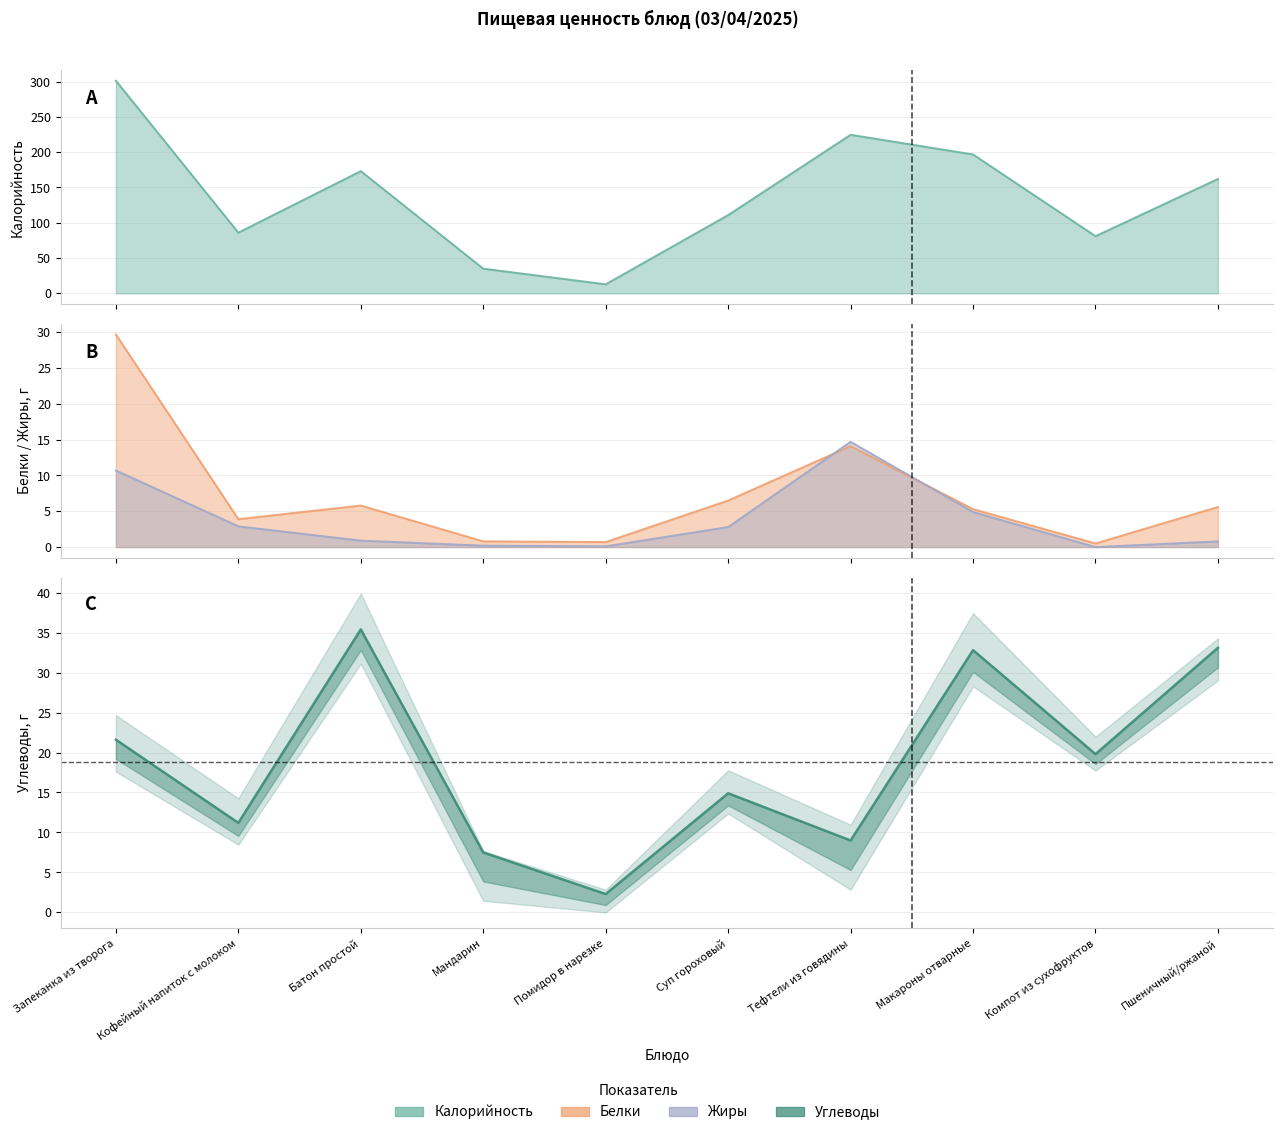

How many points are lower than both their immediate neighbors (excluding endpoints)?

4